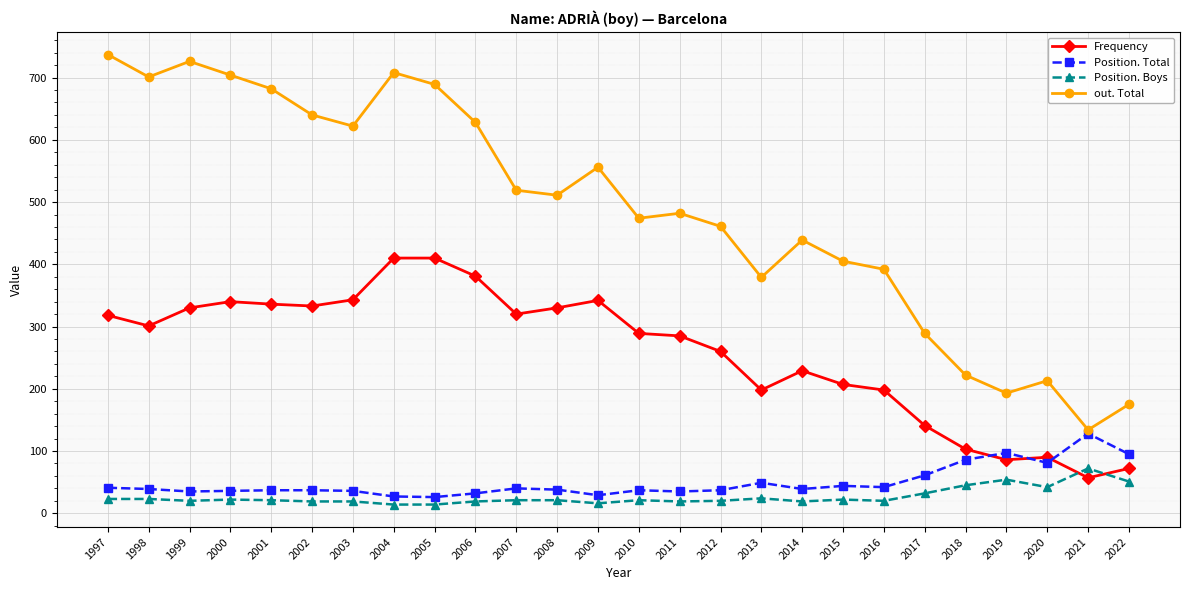

True or false: Frequency has more than 1 points higher than both neighbors.

True